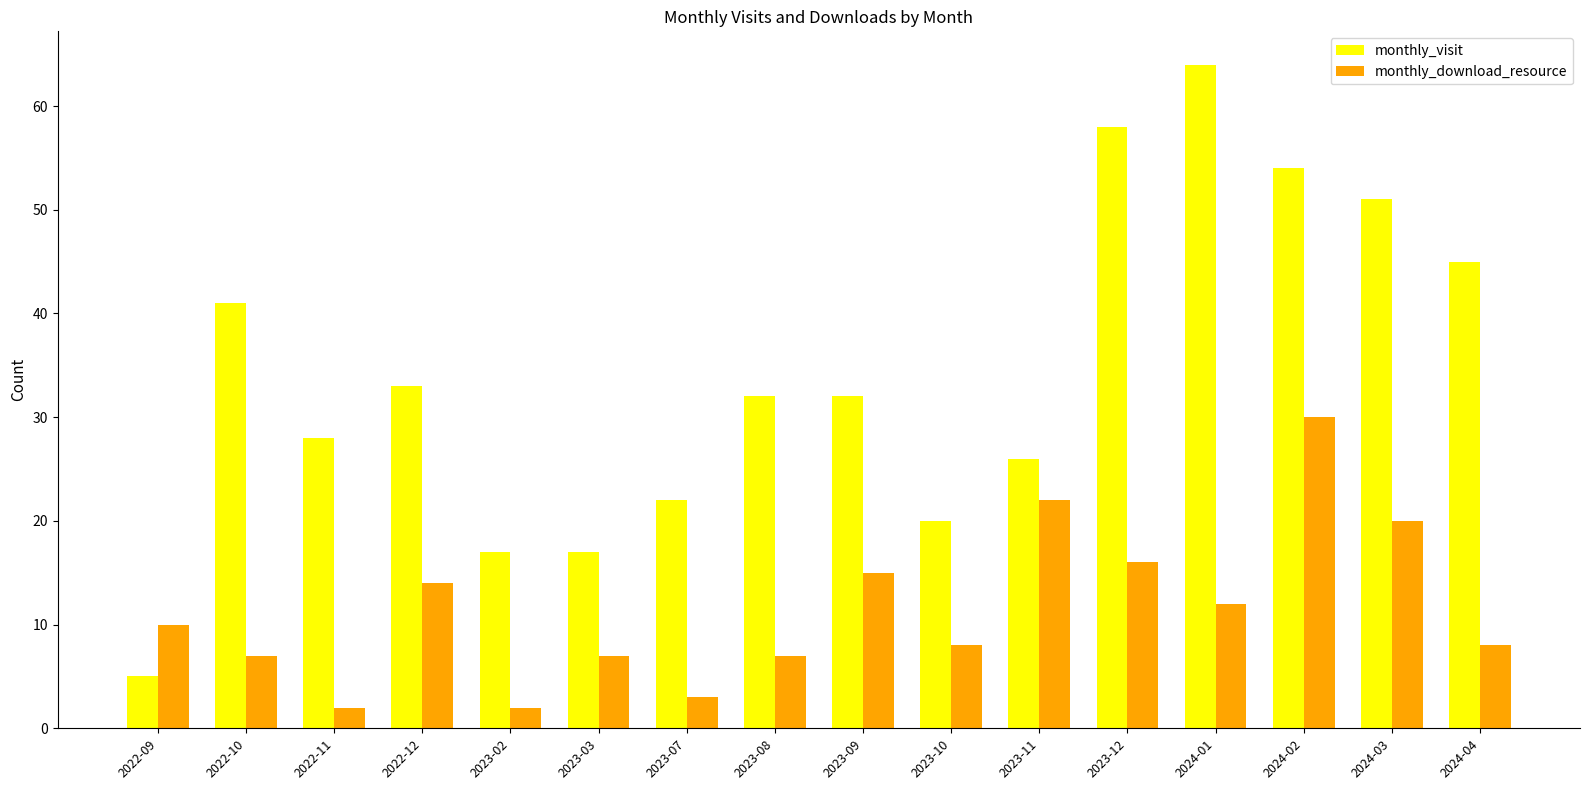

What is the difference between the maximum and second lowest values in the monthly_download_resource series?

28